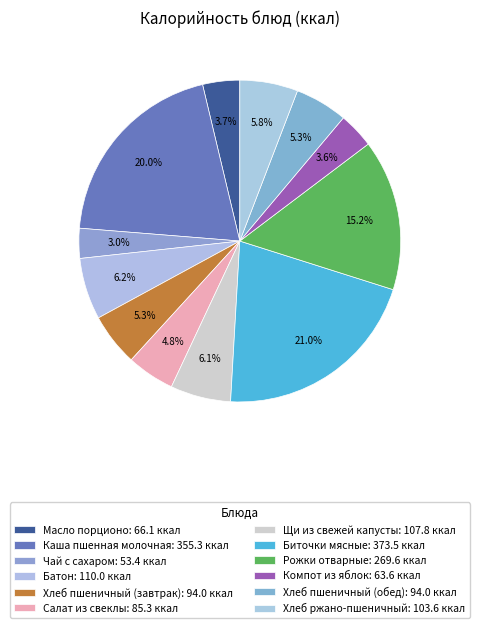

What is the ratio of the value at Батон to the value at Салат из свеклы?

1.3